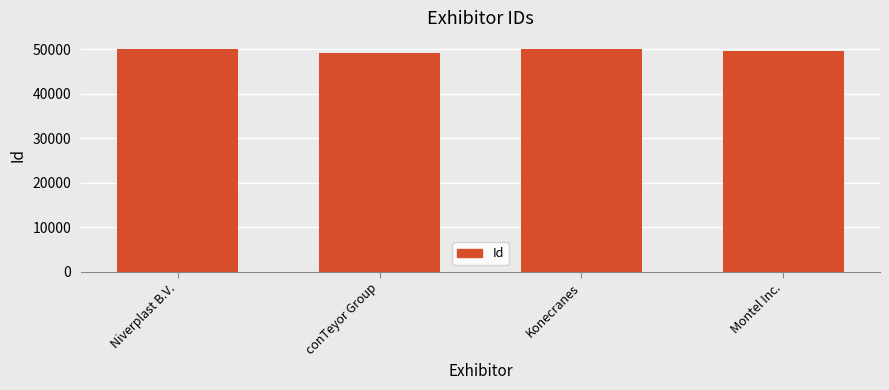

Are the bars grouped side by side (vs. stacked)?

No